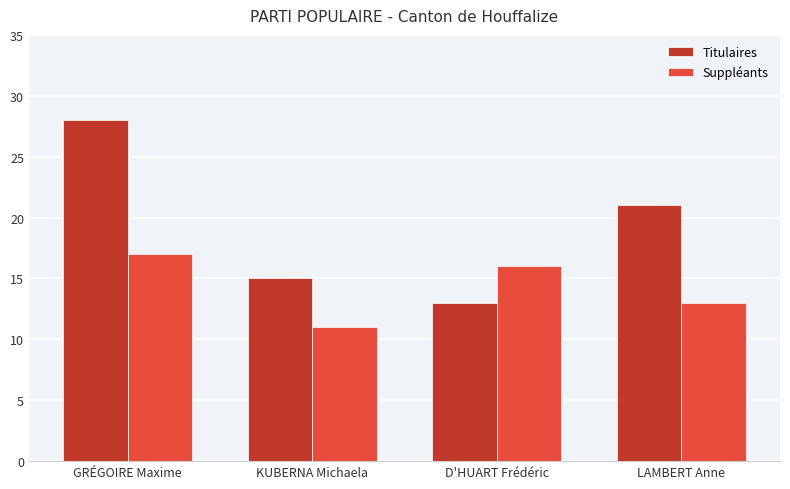

What are all the series names shown in the legend?

Titulaires, Suppléants